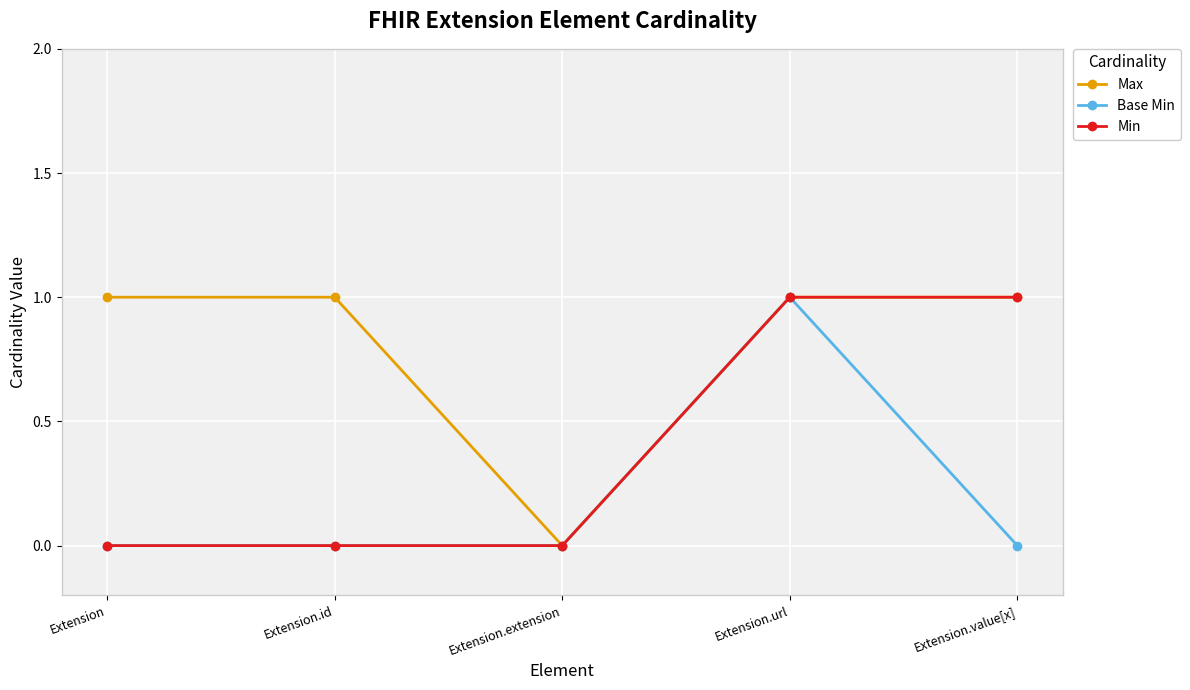

The value of Min at Extension.value[x] is 2. True or false?

False